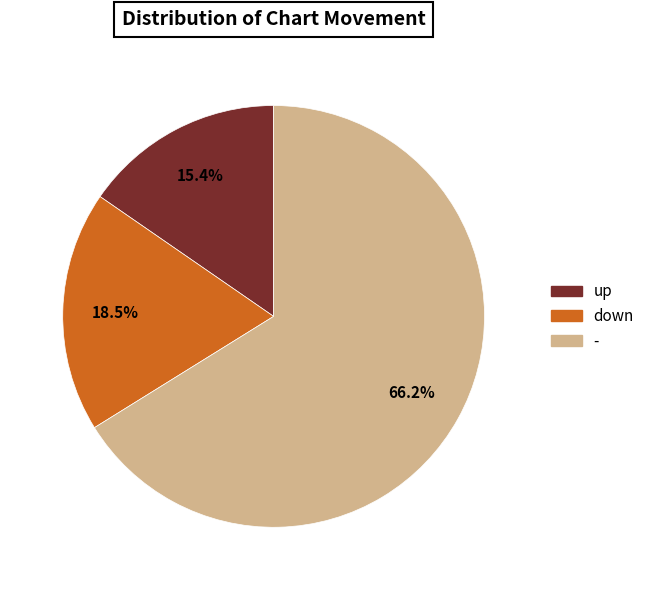

Which category has the biggest portion of the pie?

-